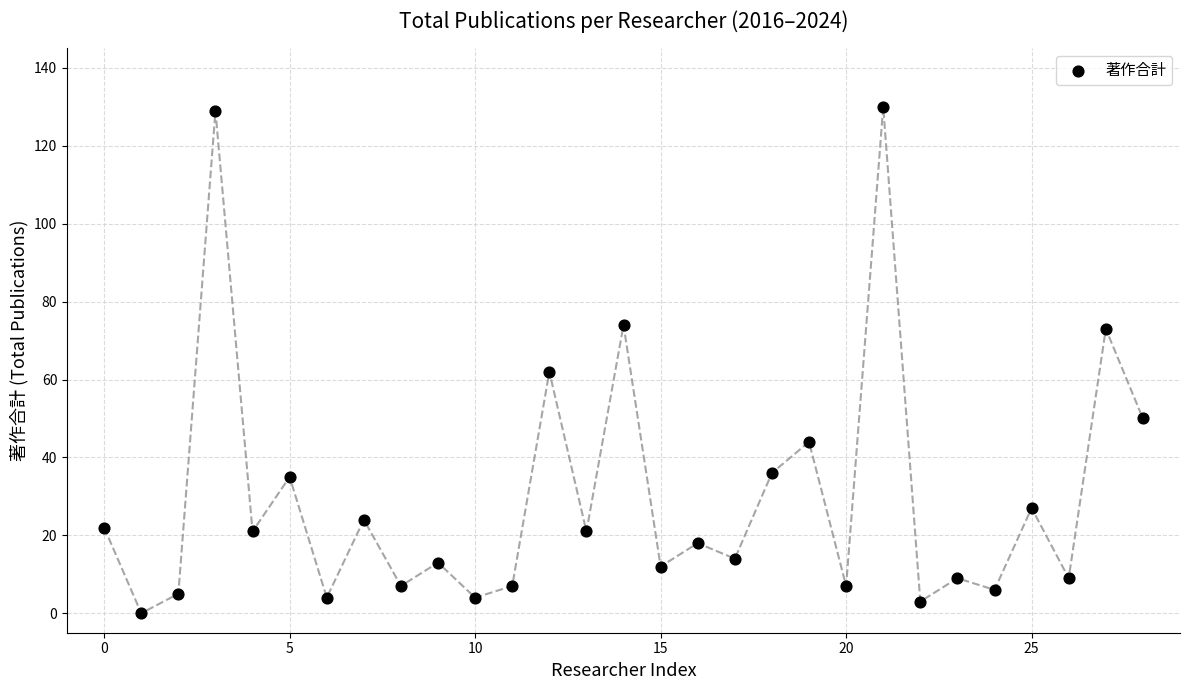

What Y value in the scatter plot is closest to 65?

62